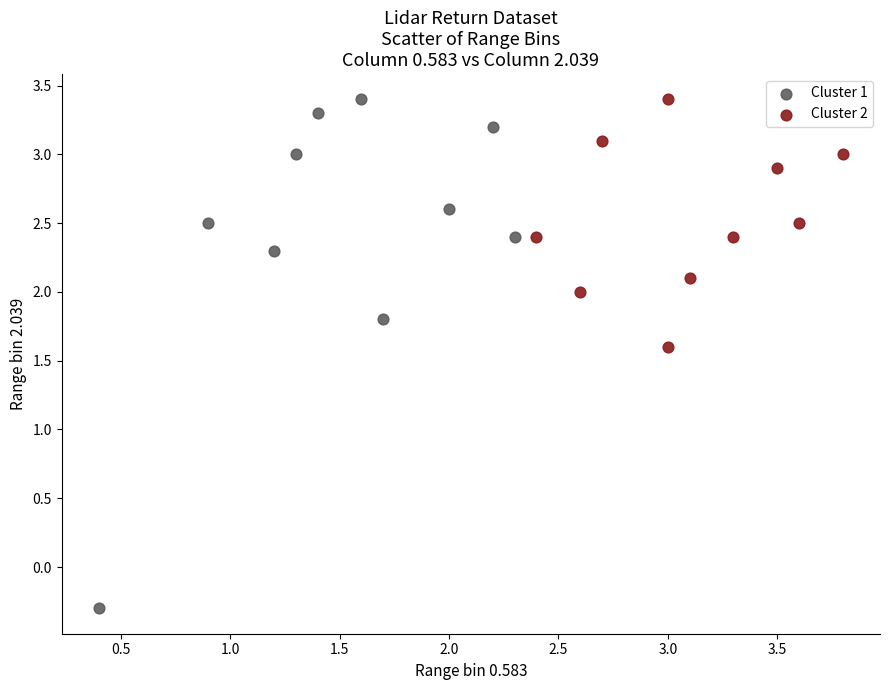

Which series has the largest Y range (max minus min)?

Cluster 1